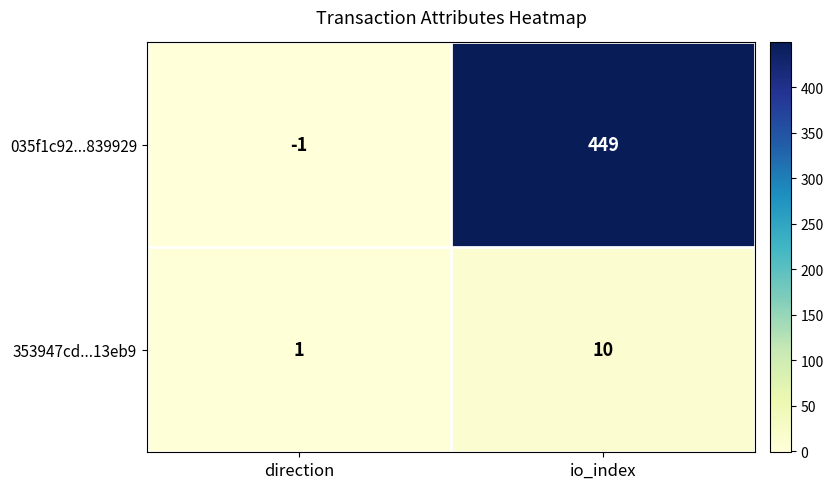

What is the average value of the 353947cd...13eb9 series?

6